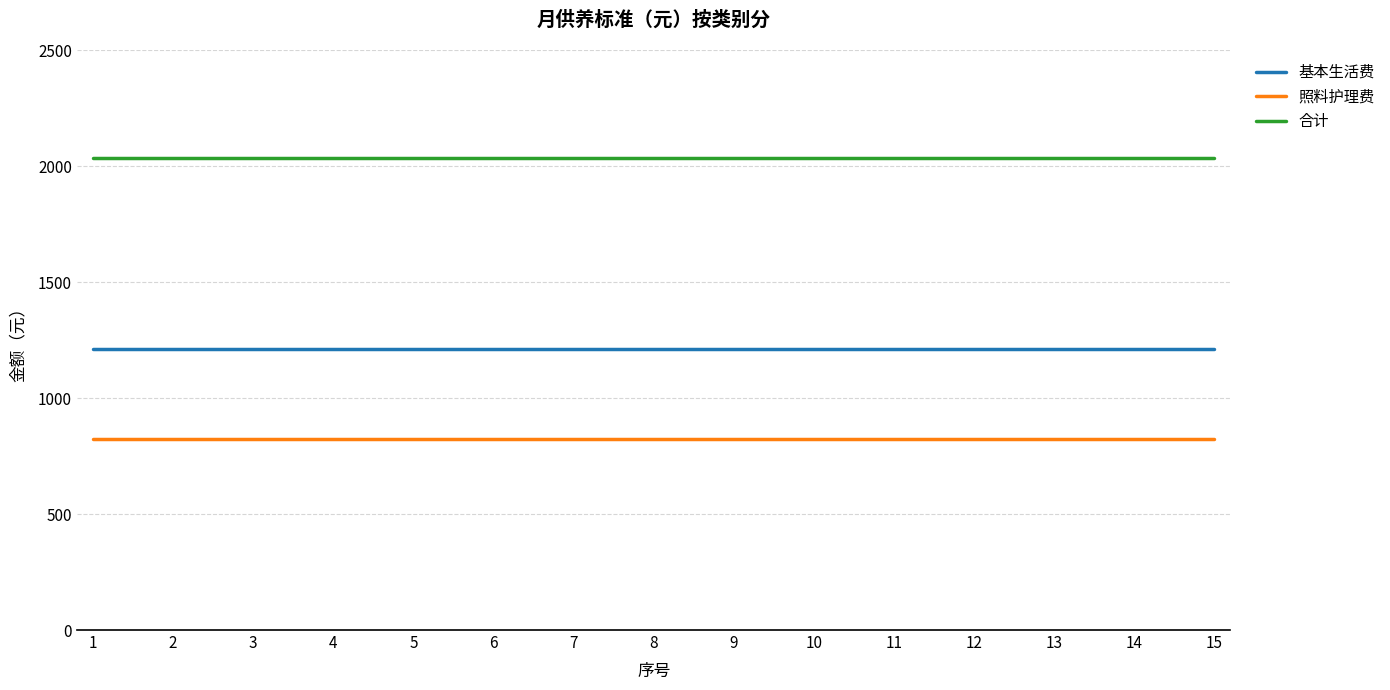

The value of 基本生活费 at 10 is 1817. True or false?

False